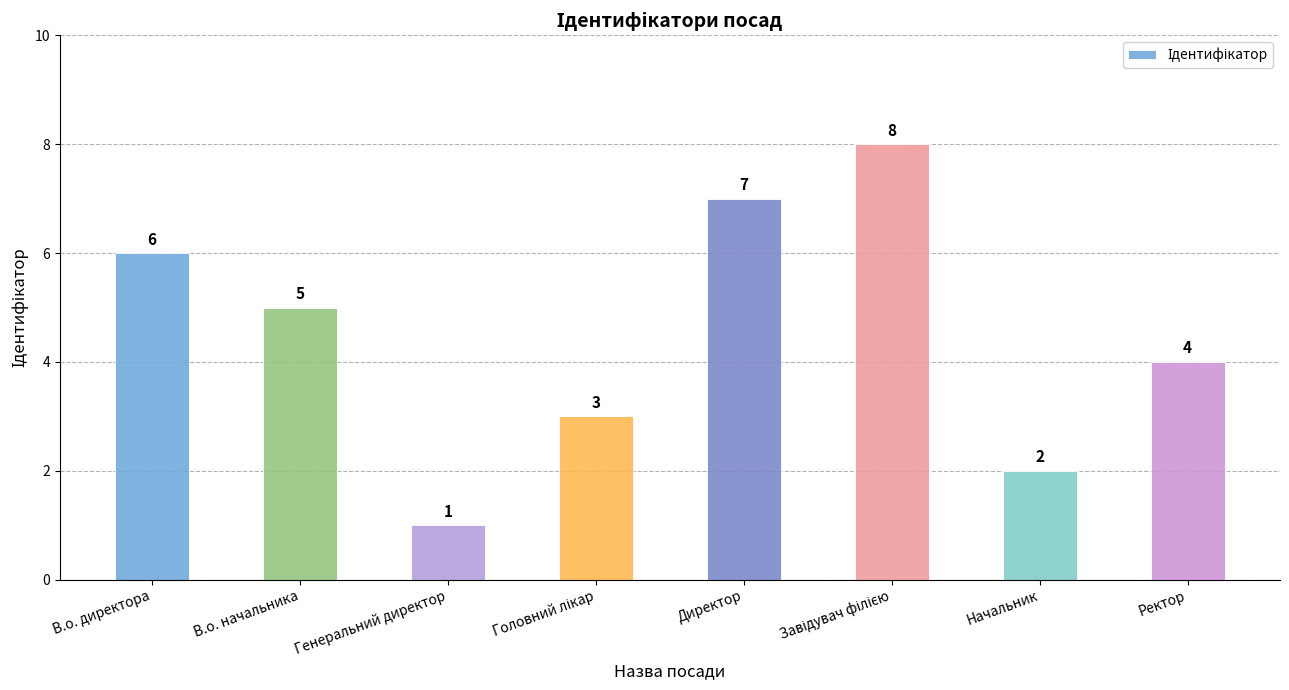

The chart shows a value of 2 at Начальник. True or false?

True